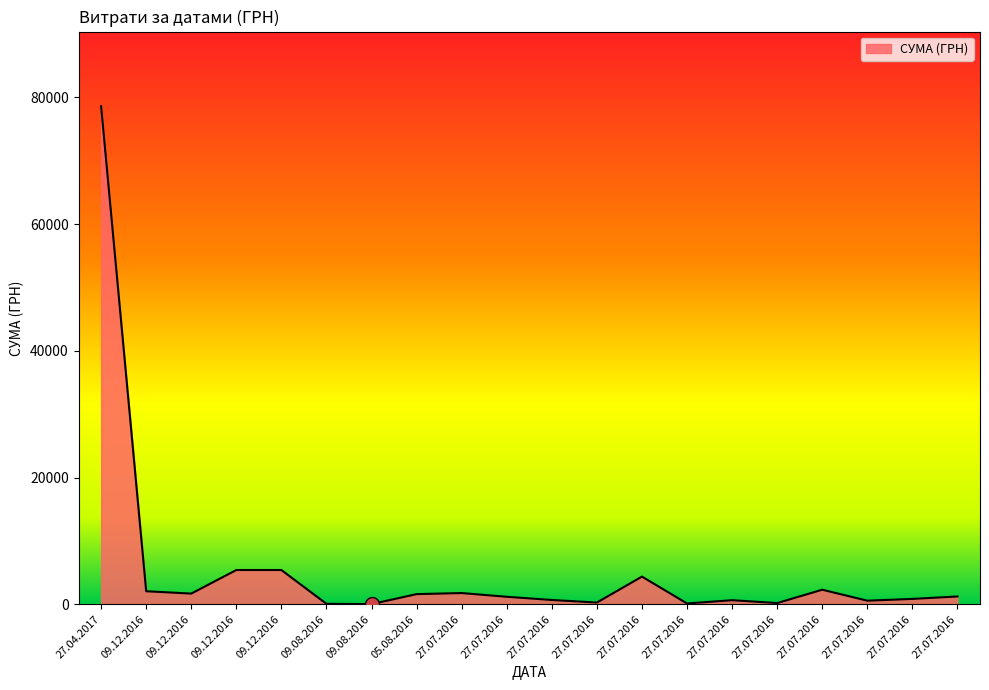

Is it true that the value at 27.07.2016 is 4361.0?

True